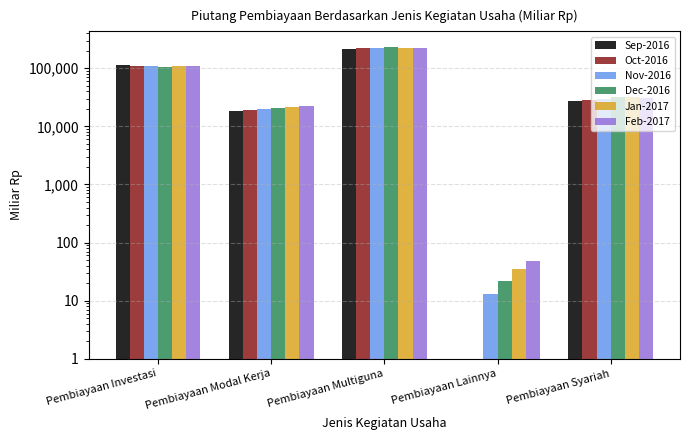

Reading left to right, extract all data points from this chart.

Sep-2016: 114930.6	18336.8	217937.8	0.0	26992.1
Oct-2016: 109869.2	19375.8	222616.5	0.8	28334.7
Nov-2016: 107171.2	19494.4	226942.0	12.9	29958.1
Dec-2016: 104985.8	20976.7	230154.2	21.4	31366.5
Jan-2017: 109440.1	21448.8	226832.5	34.5	31765.2
Feb-2017: 109986.2	21998.5	227102.3	47.7	31228.4